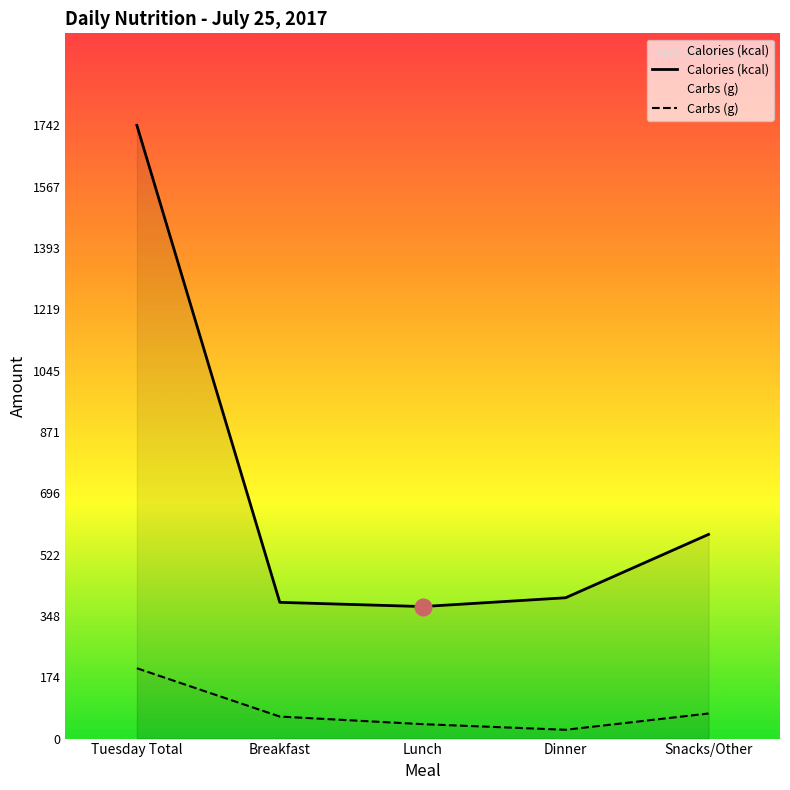

What is the difference between the Calories (kcal) values at Snacks/Other and Breakfast?

193.0